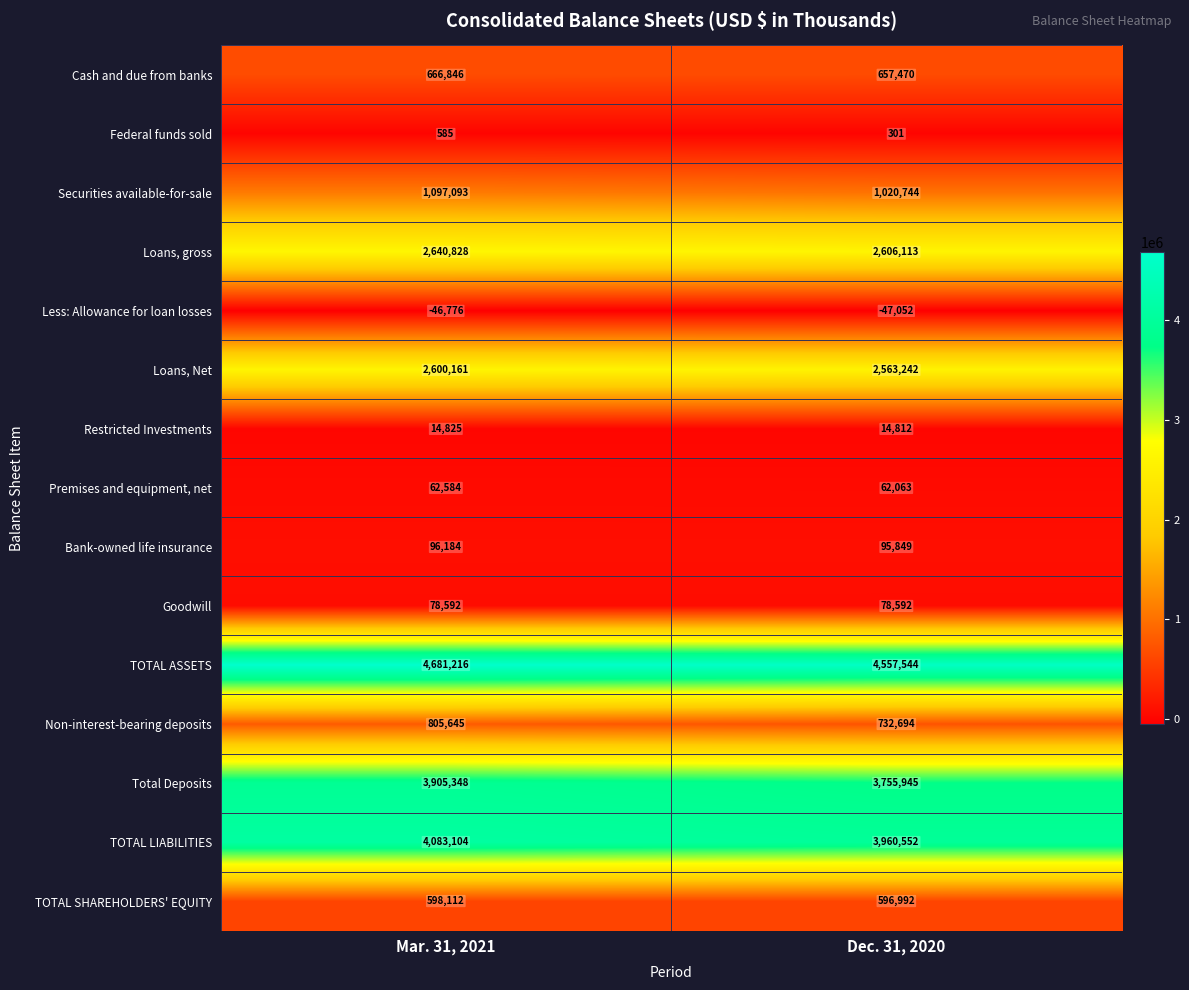

What is the sum of all Securities available-for-sale values?

2117837